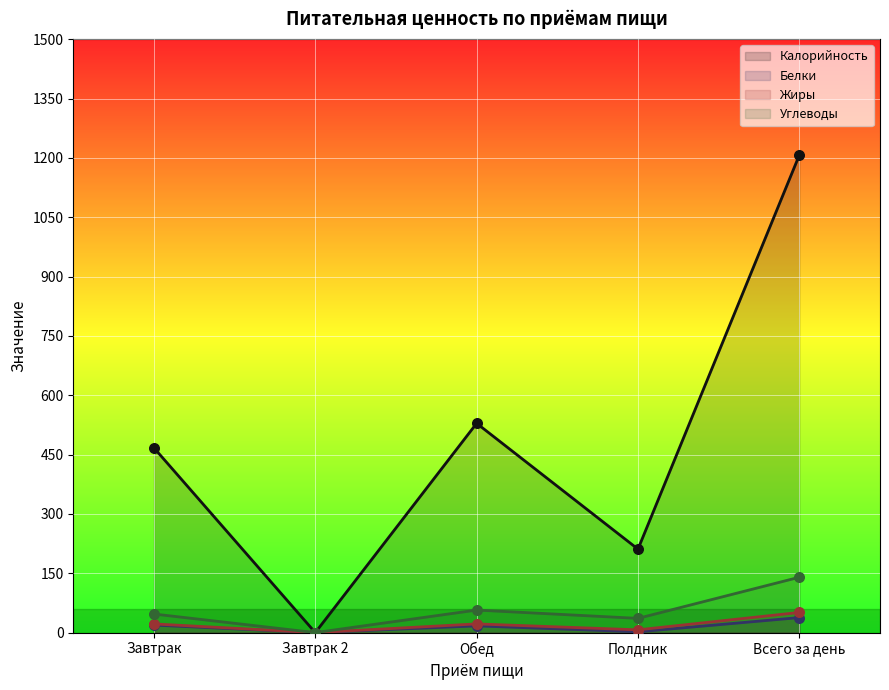

Which series contains the highest Y value?

Калорийность